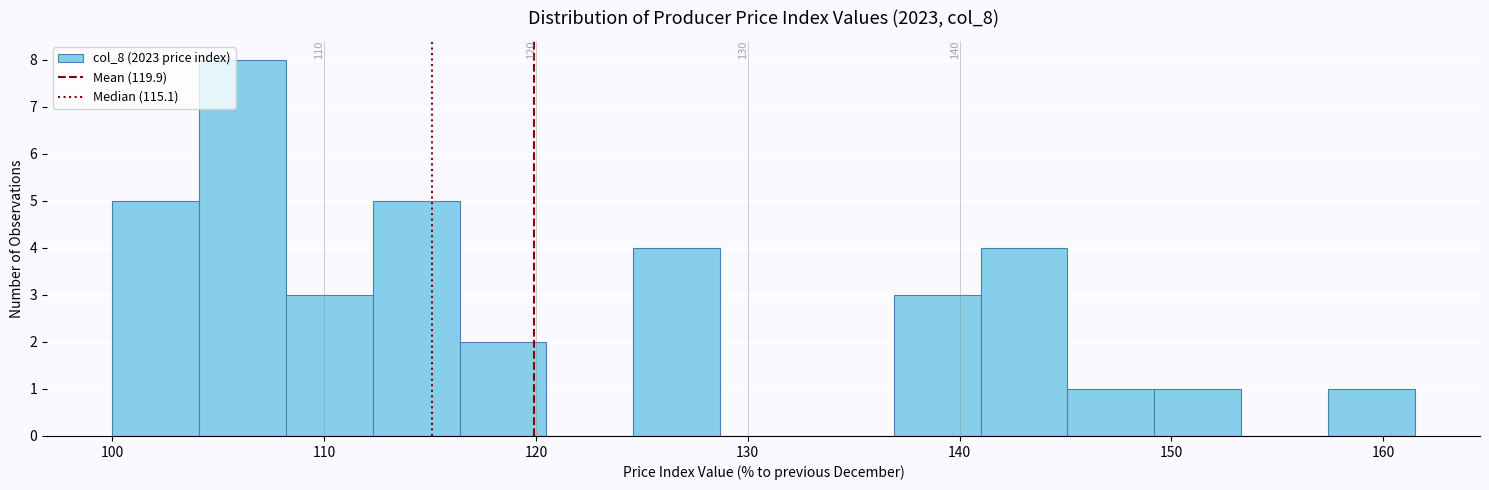

Over which range of the x-axis is the bar tallest?

104 to 108